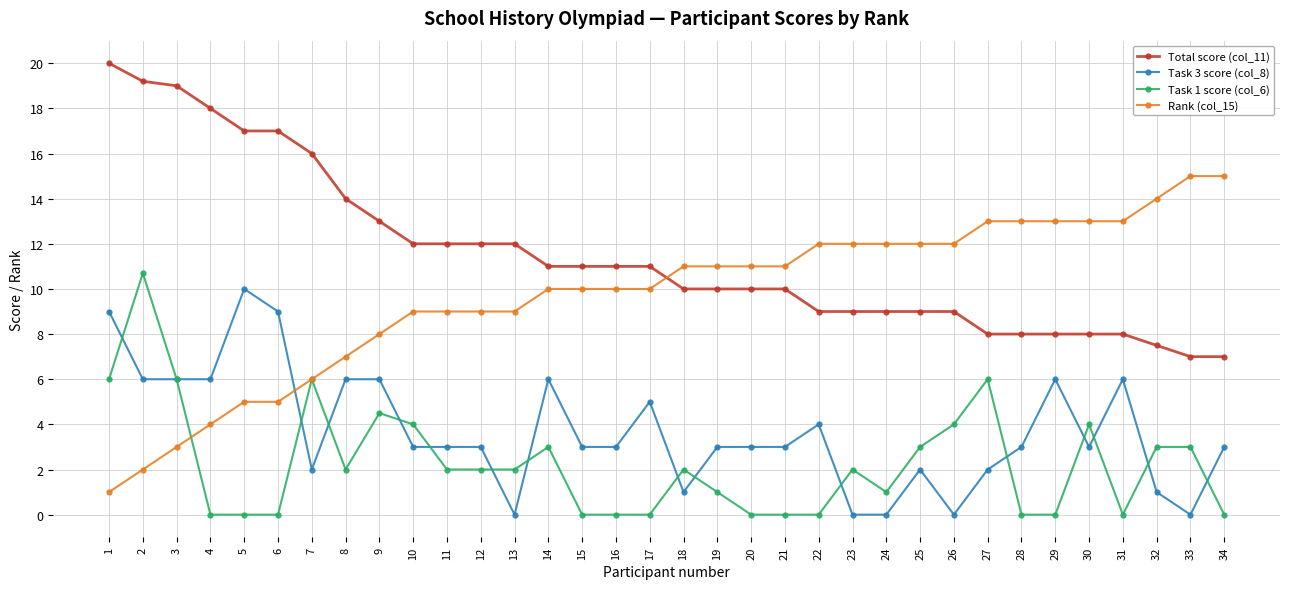

At which category does the chart reach its peak across all series?

1